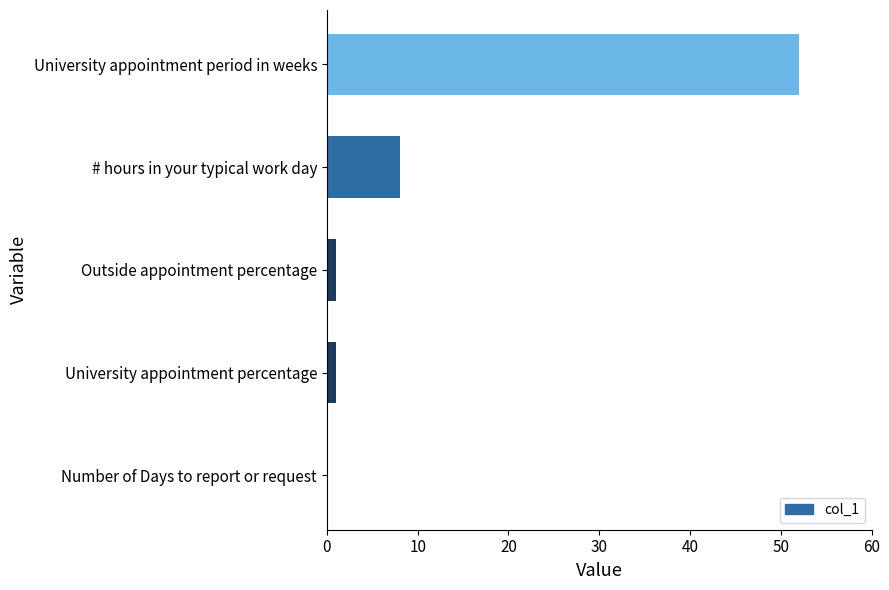

What is the maximum value shown in the chart?

52